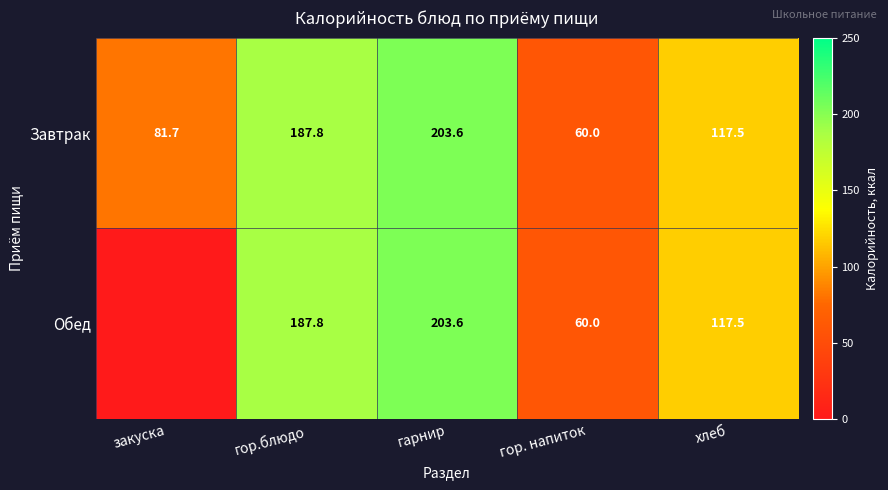

The Обед series shows 154.3 at хлеб. True or false?

False